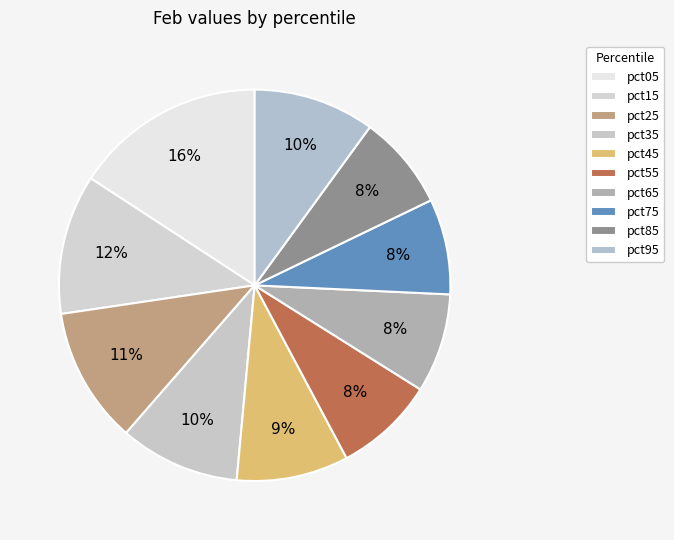

How many segments does this pie chart have?

10